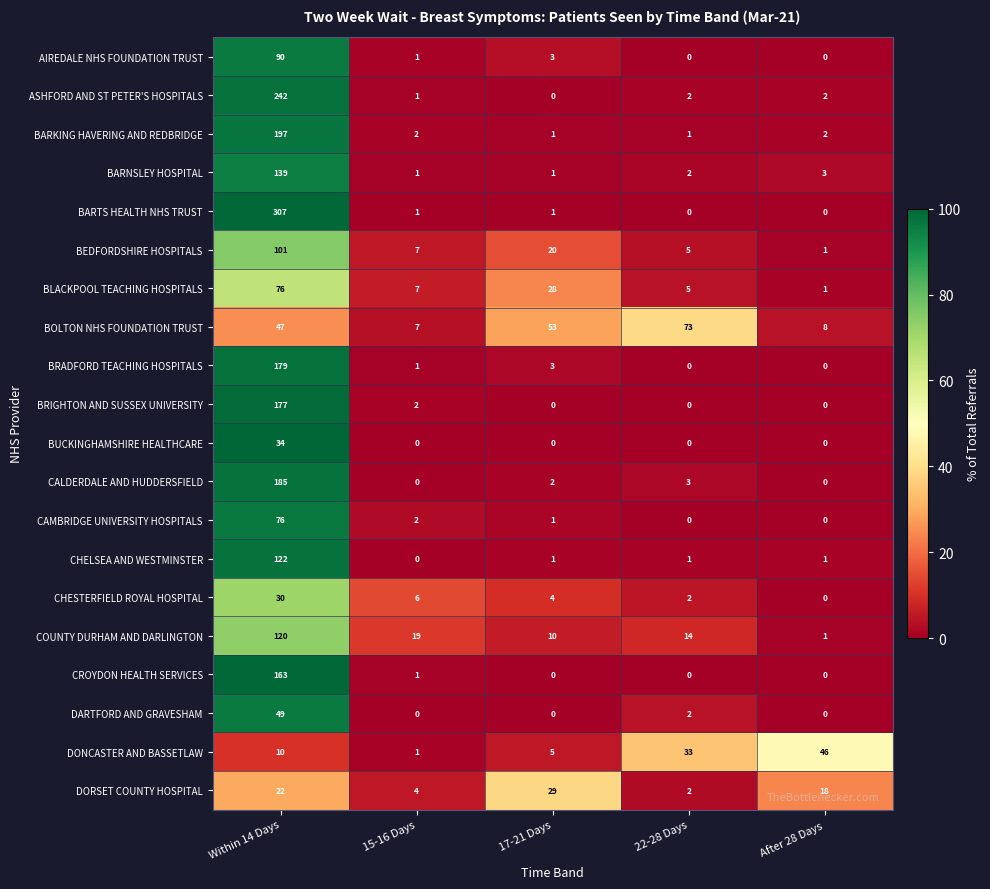

The CROYDON HEALTH SERVICES series shows 2 at 15-16 Days. True or false?

False